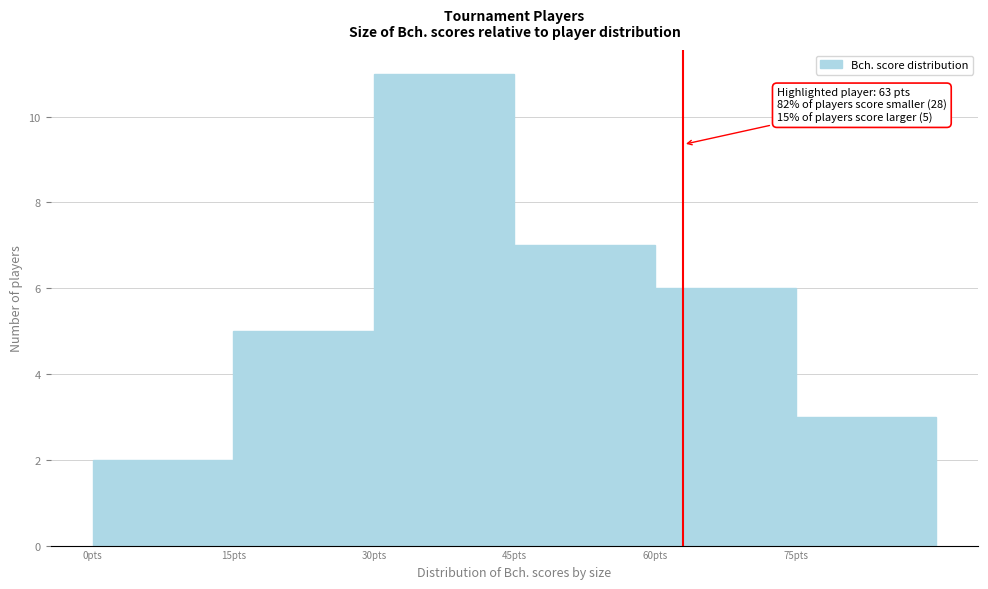

Over which range of the x-axis is the bar tallest?

30 to 45